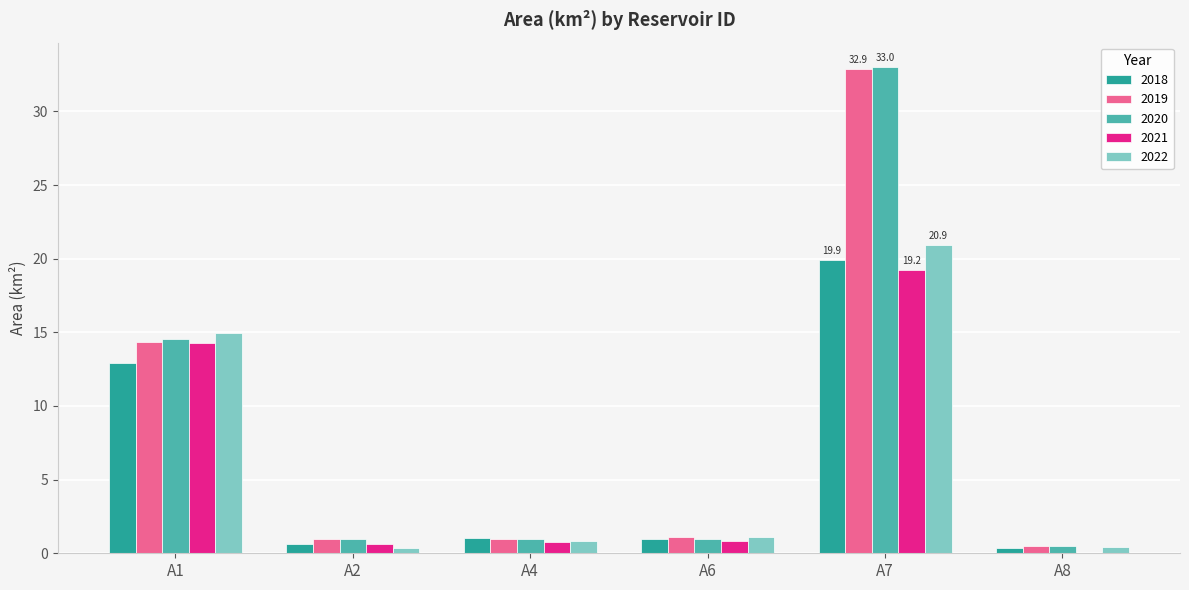

At which category is the sum across all series the highest?

A7